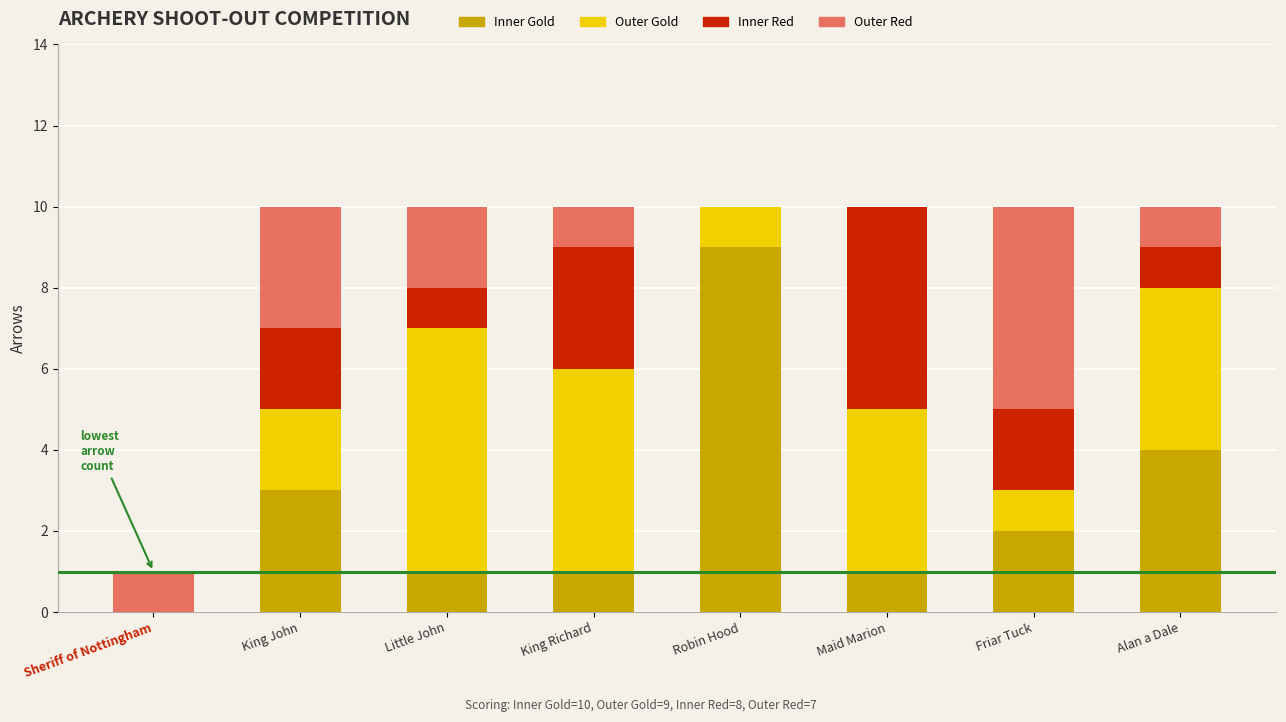

How many categories are shown in the chart?

8